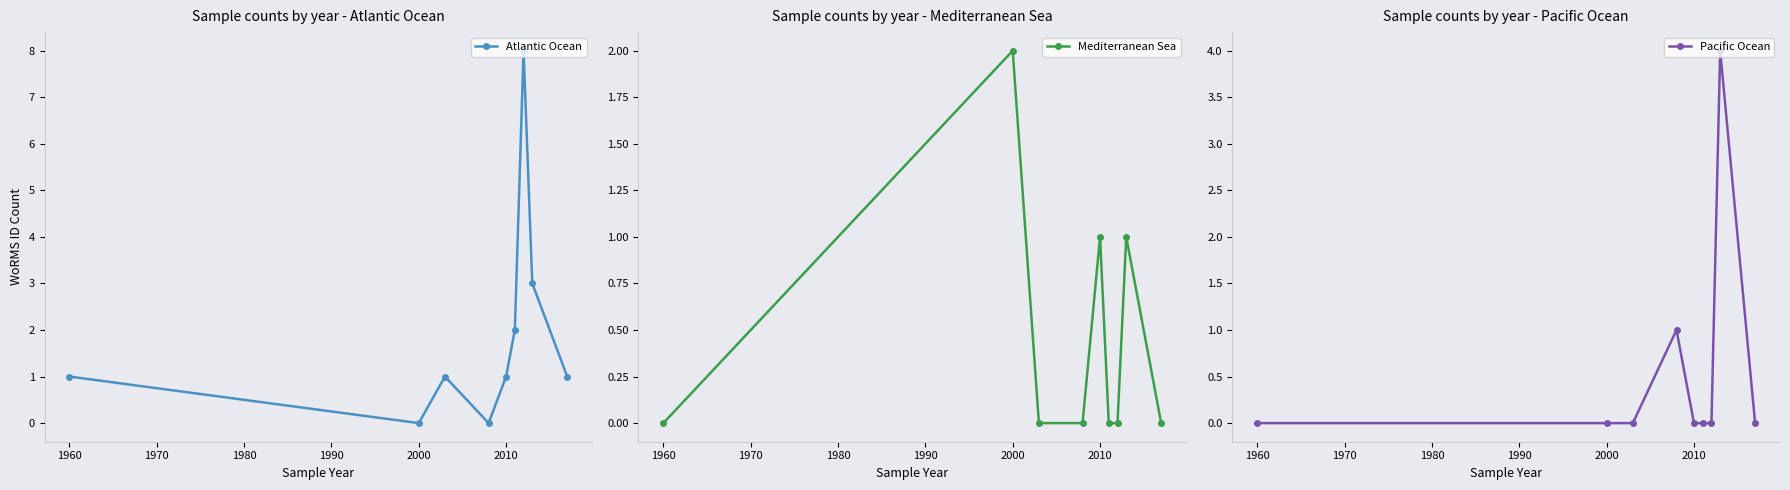

Is it true that Pacific Ocean equals 0 at 2000?

True